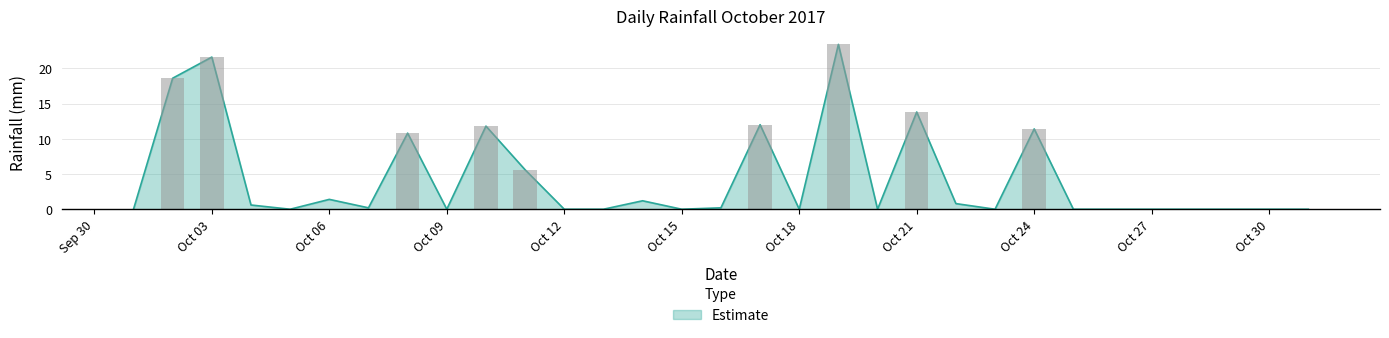

At which category does the chart reach its peak across all series?

2017-10-19